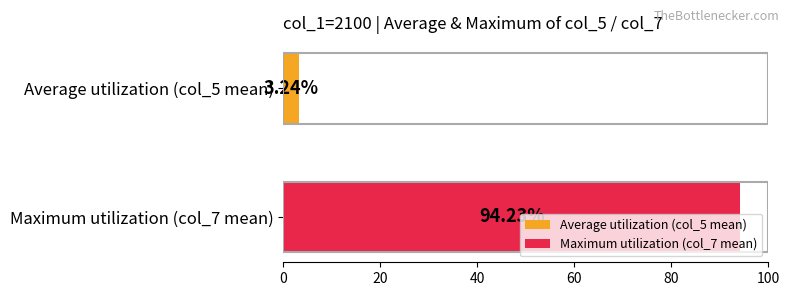

Which series has the widest spread of values?

Average utilization (col_5 mean)